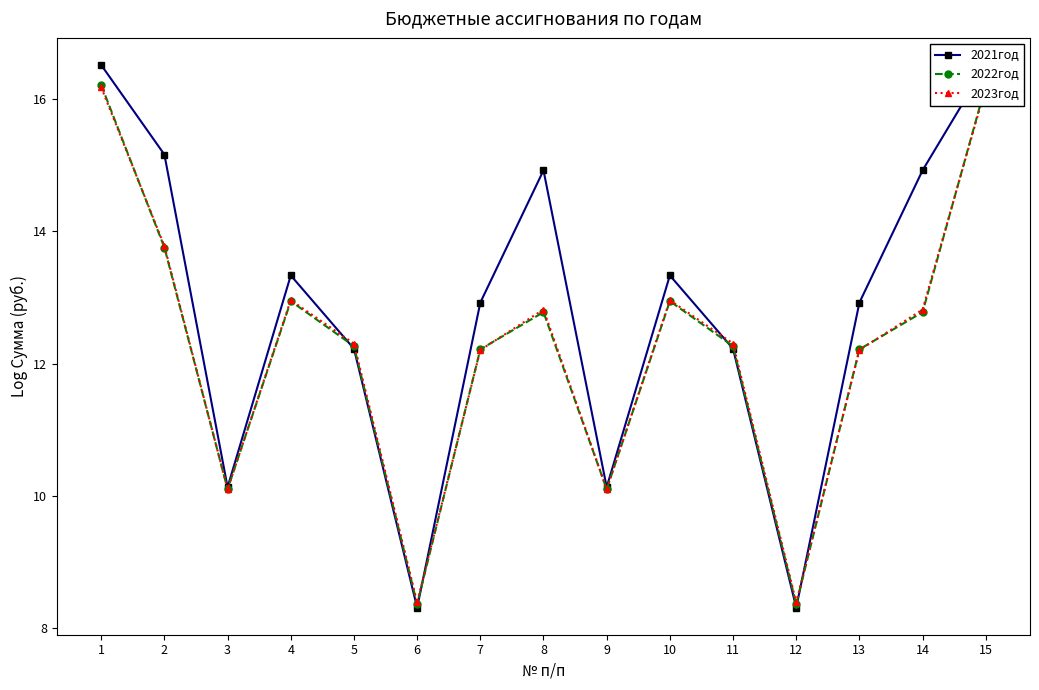

Which category has the highest value across all series?

1